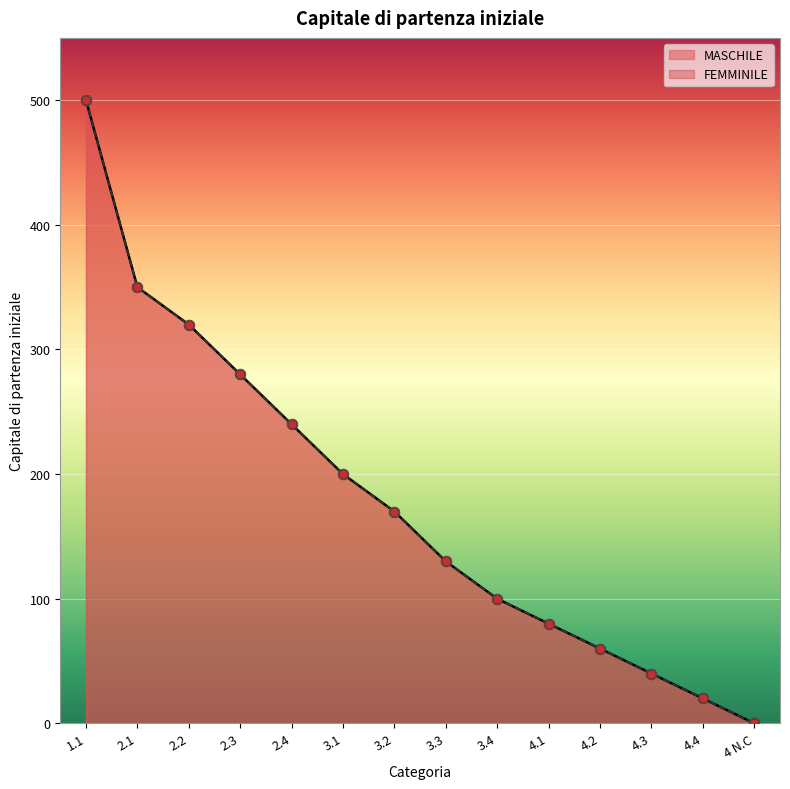

What is the total value across all series at 2.4?

480